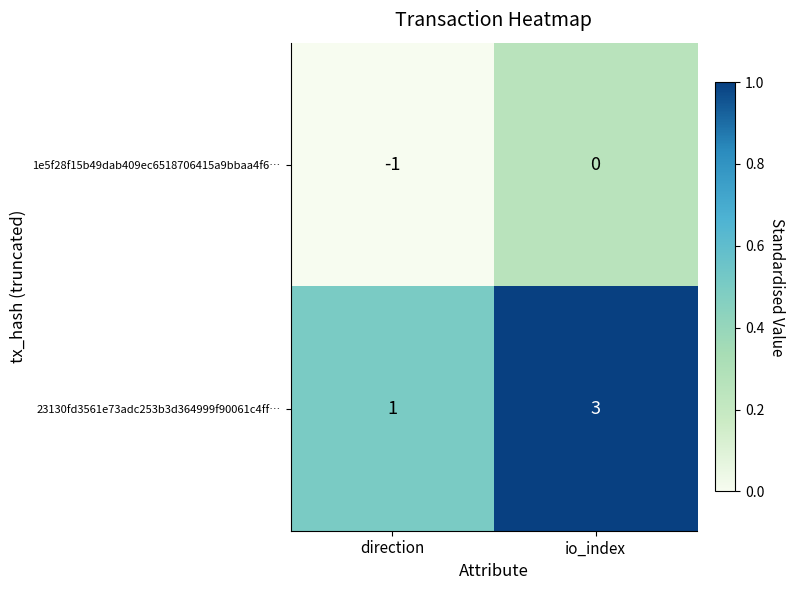

Reading right to left, what are all the values shown in this chart?

1e5f28f15b49dab409ec6518706415a9bbaa4f6…: io_index=0	direction=-1
23130fd3561e73adc253b3d364999f90061c4ff…: io_index=3	direction=1